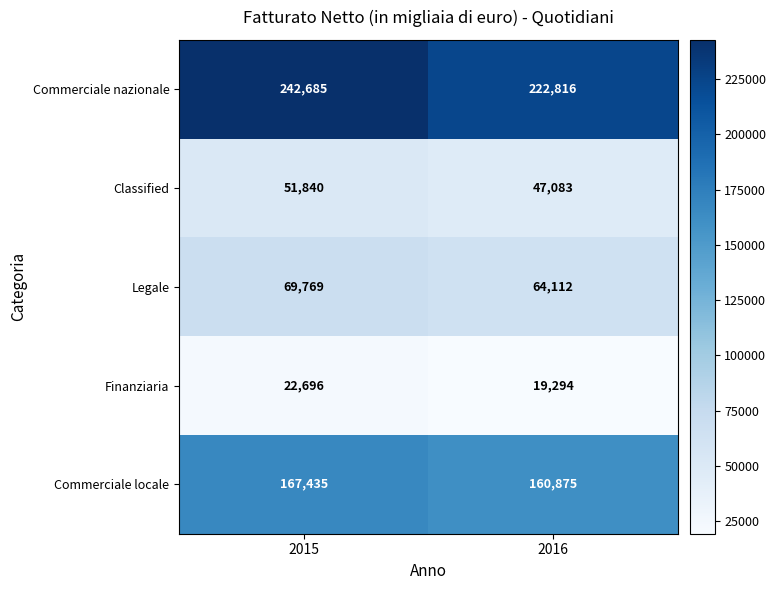

Reading left to right, list all the values displayed in this chart.

Commerciale nazionale: 242685	222816
Classified: 51840	47083
Legale: 69769	64112
Finanziaria: 22696	19294
Commerciale locale: 167435	160875